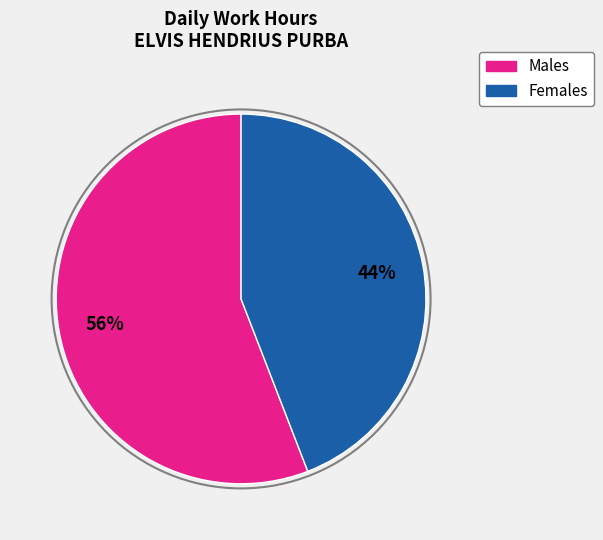

To the nearest percent, what is the average slice percentage?

50%